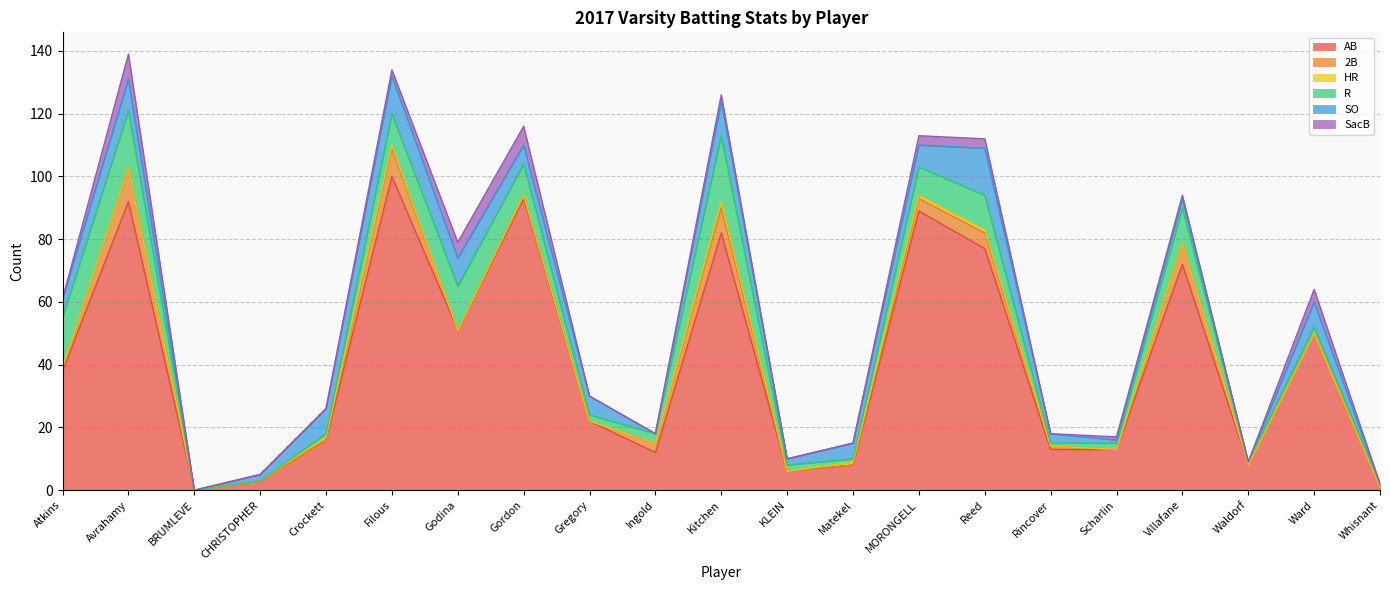

Does the chart display data point markers on the line(s)?

No